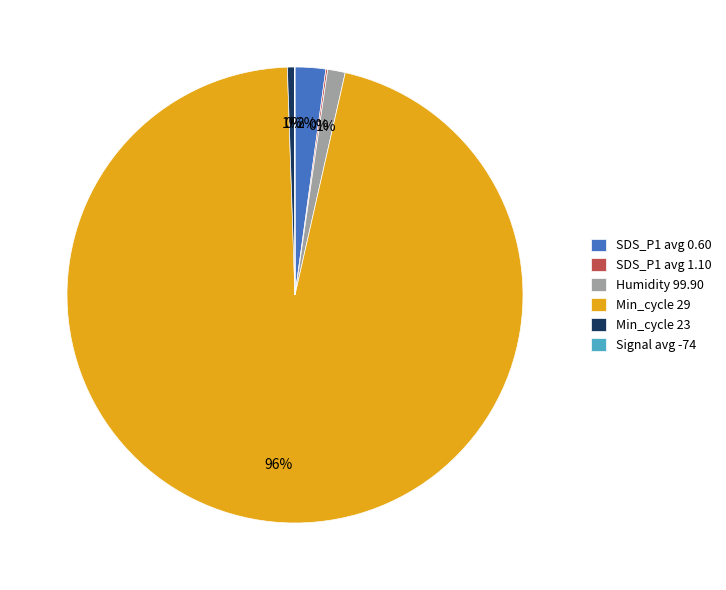

Do Min_cycle 23 and Min_cycle 29 together represent more than half of the pie?

Yes